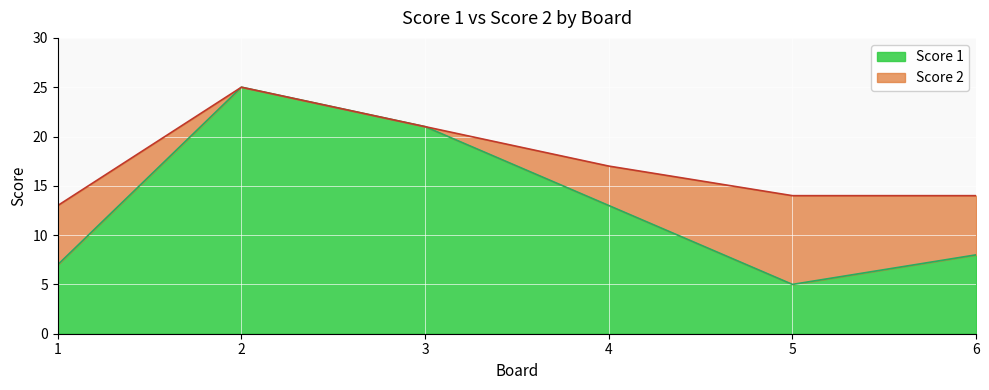

What is the maximum value shown in the chart?

25